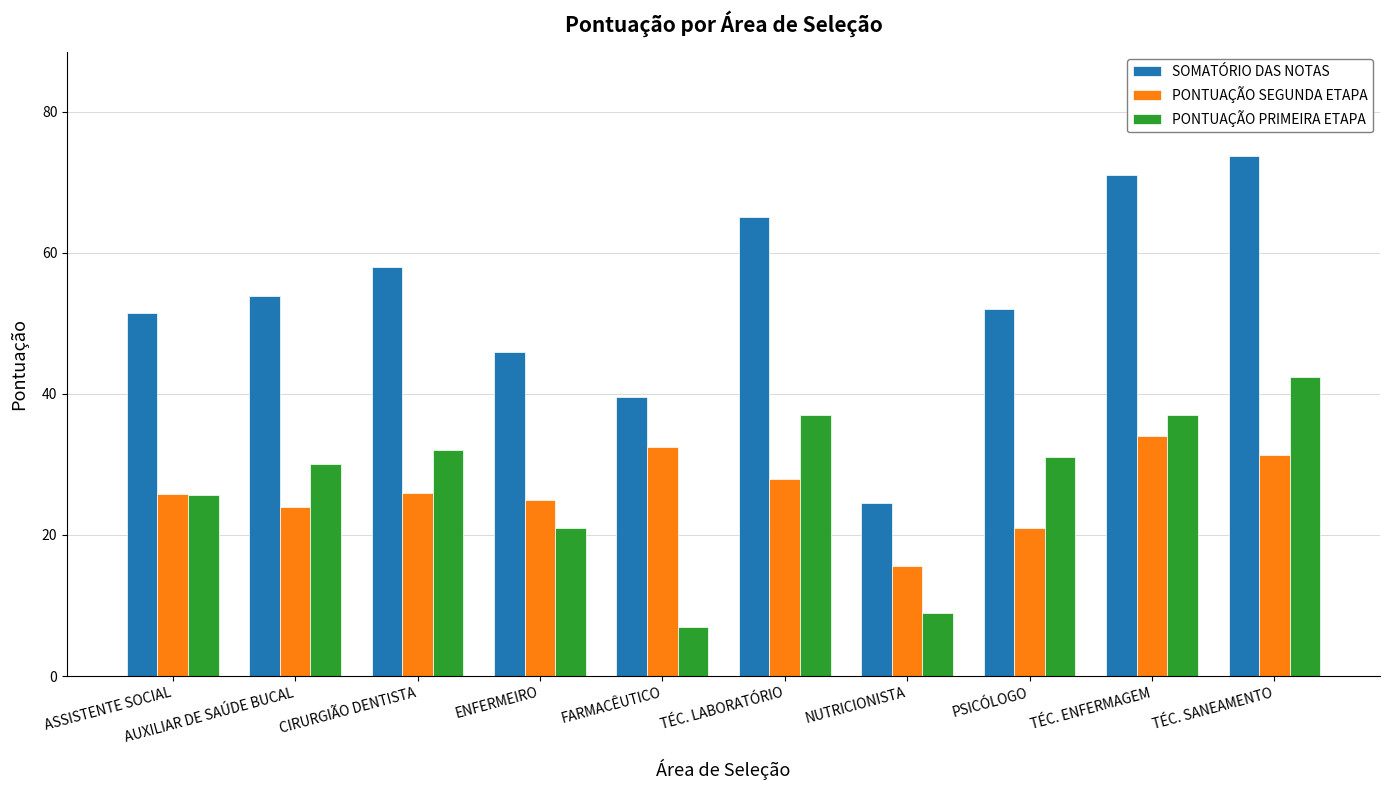

What is the greatest value displayed?

73.7